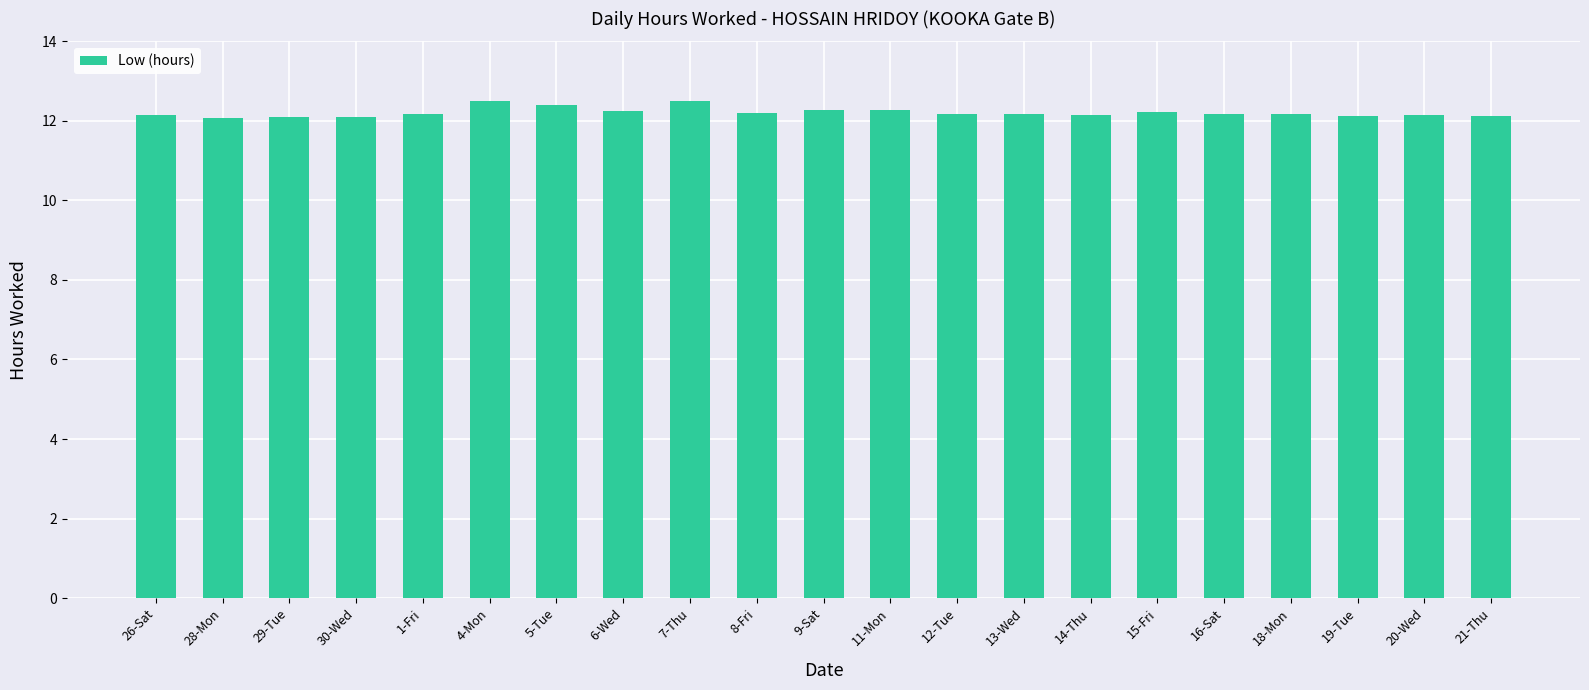

What is the minimum value shown in the chart?

12.1